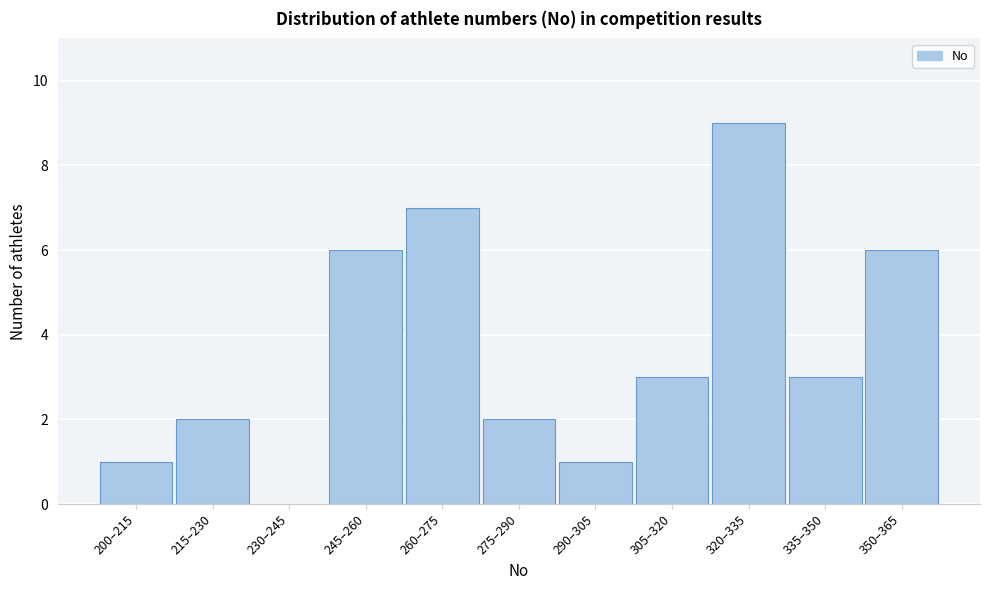

Reading left to right, extract all data points from this chart.

200–215=1	215–230=2	230–245=0	245–260=6	260–275=7	275–290=2	290–305=1	305–320=3	320–335=9	335–350=3	350–365=6